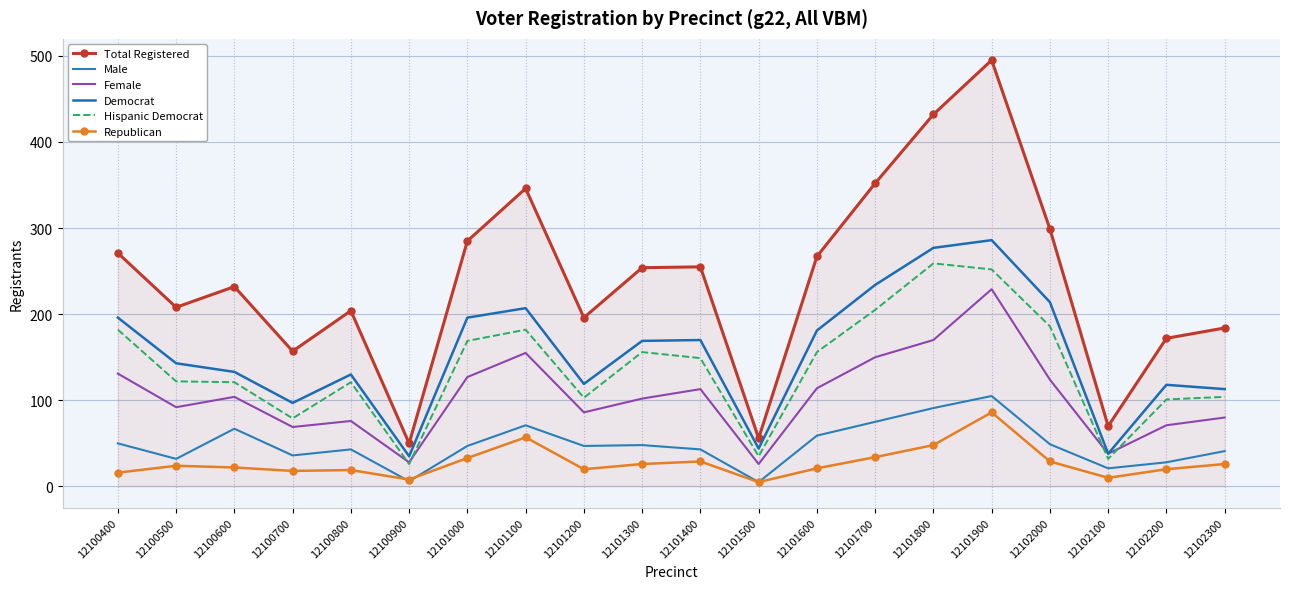

Reading left to right, list all the values displayed in this chart.

Total Registered: 12100400=271	12100500=208	12100600=232	12100700=157	12100800=204	12100900=50	12101000=285	12101100=346	12101200=196	12101300=254	12101400=255	12101500=56	12101600=267	12101700=352	12101800=432	12101900=495	12102000=299	12102100=70	12102200=172	12102300=184
Male: 12100400=50	12100500=32	12100600=67	12100700=36	12100800=43	12100900=6	12101000=47	12101100=71	12101200=47	12101300=48	12101400=43	12101500=5	12101600=59	12101700=75	12101800=91	12101900=105	12102000=49	12102100=21	12102200=28	12102300=41
Female: 12100400=131	12100500=92	12100600=104	12100700=69	12100800=76	12100900=28	12101000=127	12101100=155	12101200=86	12101300=102	12101400=113	12101500=26	12101600=114	12101700=150	12101800=170	12101900=229	12102000=124	12102100=38	12102200=71	12102300=80
Democrat: 12100400=196	12100500=143	12100600=133	12100700=97	12100800=130	12100900=35	12101000=196	12101100=207	12101200=119	12101300=169	12101400=170	12101500=44	12101600=181	12101700=234	12101800=277	12101900=286	12102000=214	12102100=38	12102200=118	12102300=113
Hispanic Democrat: 12100400=182	12100500=122	12100600=121	12100700=79	12100800=121	12100900=26	12101000=169	12101100=182	12101200=103	12101300=156	12101400=149	12101500=35	12101600=156	12101700=205	12101800=259	12101900=252	12102000=186	12102100=32	12102200=101	12102300=104
Republican: 12100400=16	12100500=24	12100600=22	12100700=18	12100800=19	12100900=8	12101000=33	12101100=57	12101200=20	12101300=26	12101400=29	12101500=5	12101600=21	12101700=34	12101800=48	12101900=86	12102000=29	12102100=10	12102200=20	12102300=26